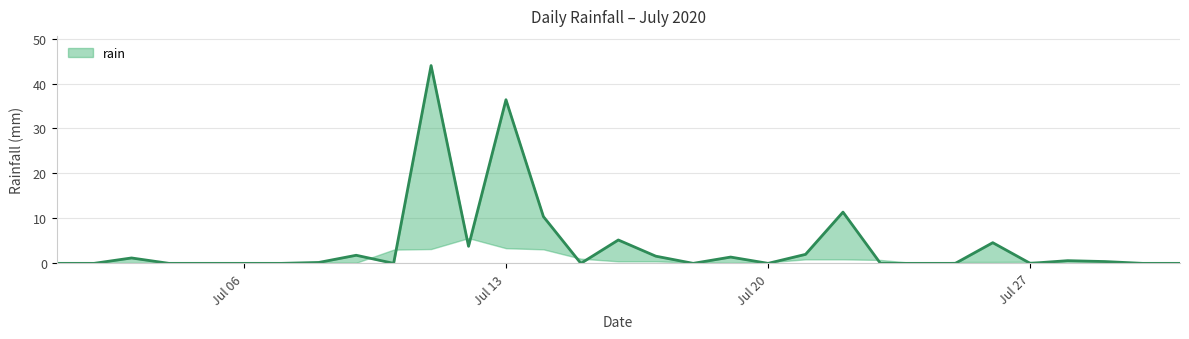

Reading left to right, list all the values displayed in this chart.

0.0	0.0	1.2	0.0	0.0	0.0	0.0	0.2	1.8	0.0	44.0	3.8	36.4	10.4	0.0	5.2	1.6	0.0	1.4	0.0	2.0	11.4	0.0	0.0	0.0	4.6	0.0	0.6	0.4	0.0	0.0